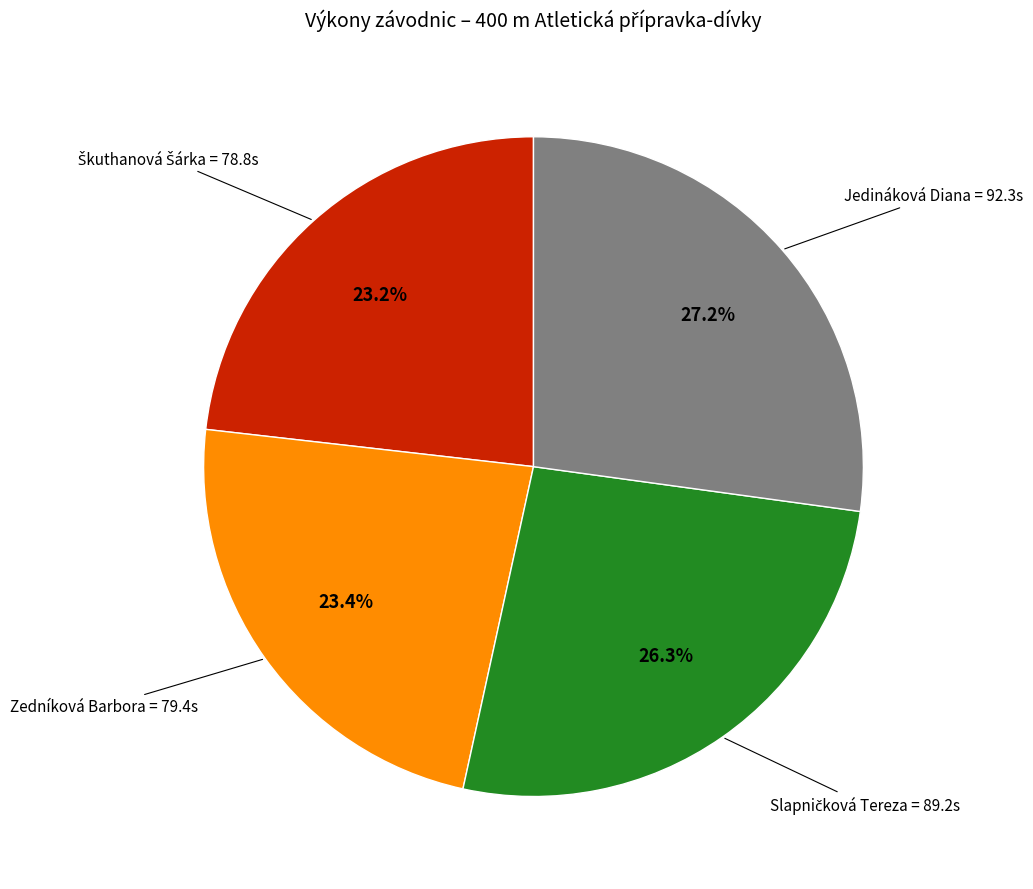

Does any single category account for the majority?

No